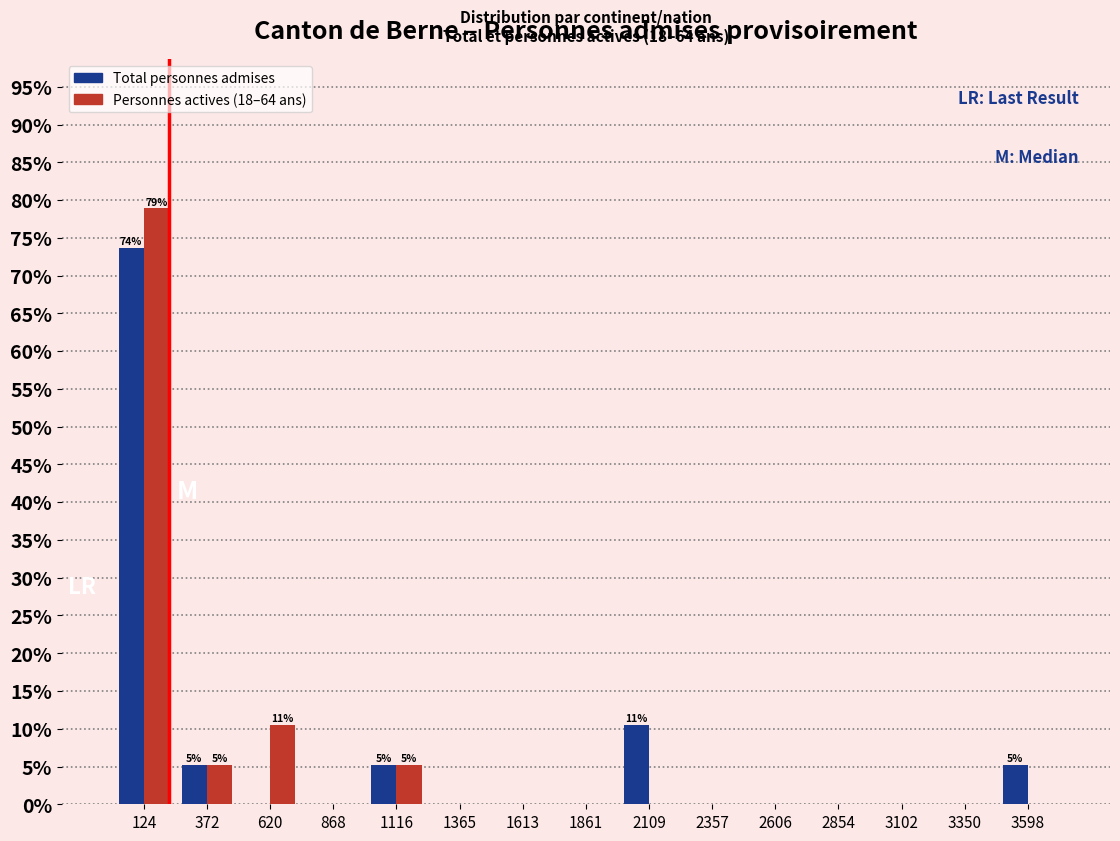

In the Personnes actives (18–64 ans) series, which range on the x-axis has the tallest bar?

0 to 250